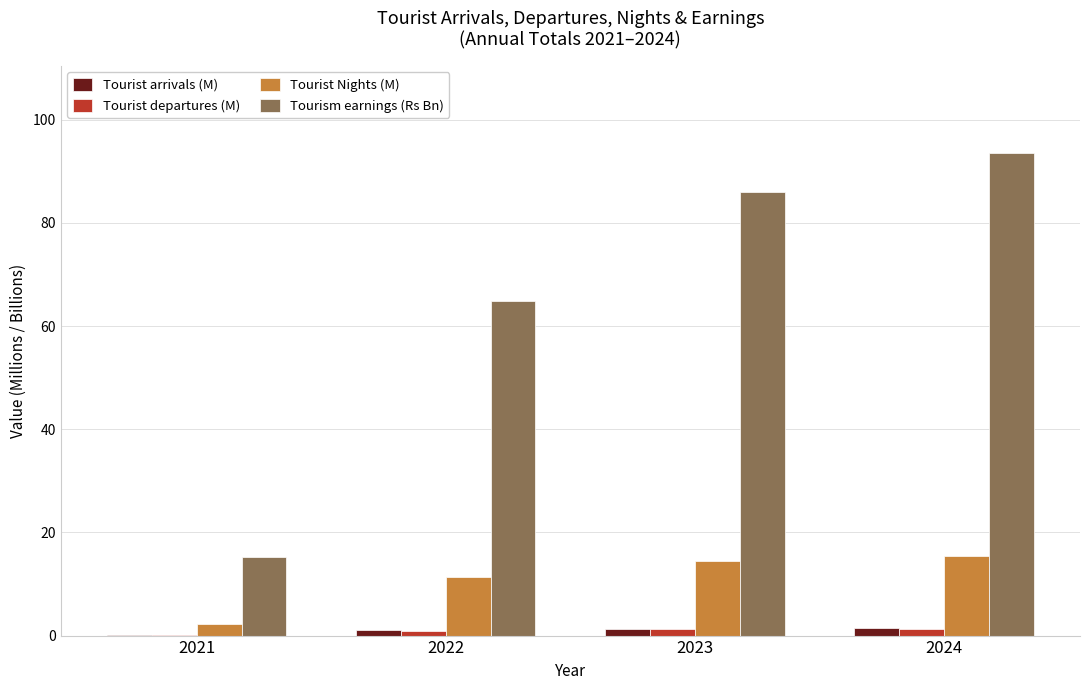

At which category is the sum across all series the highest?

2024